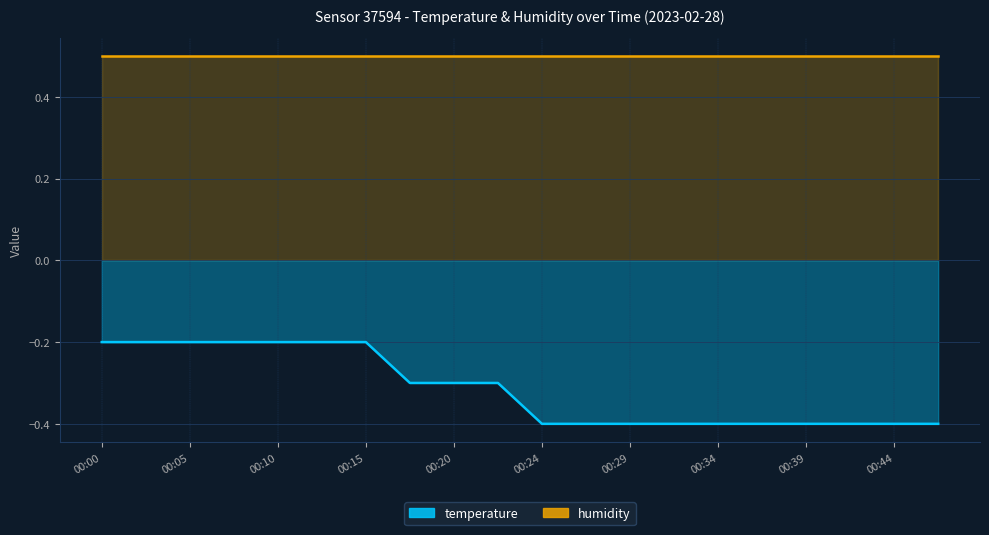

What is the change in value from 00:05 to 00:24?

-0.2